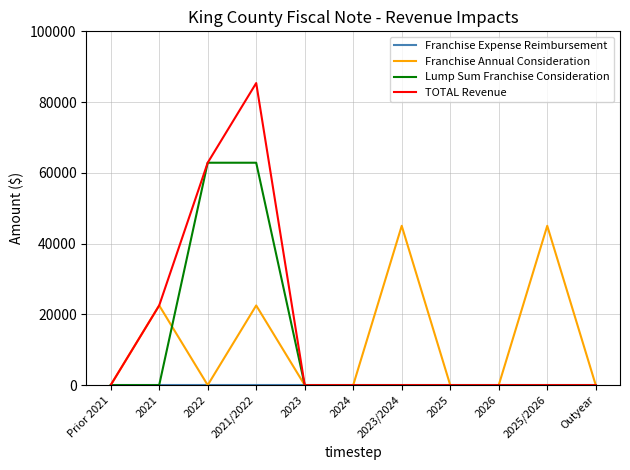

Which label corresponds to the largest value in the chart?

2021/2022